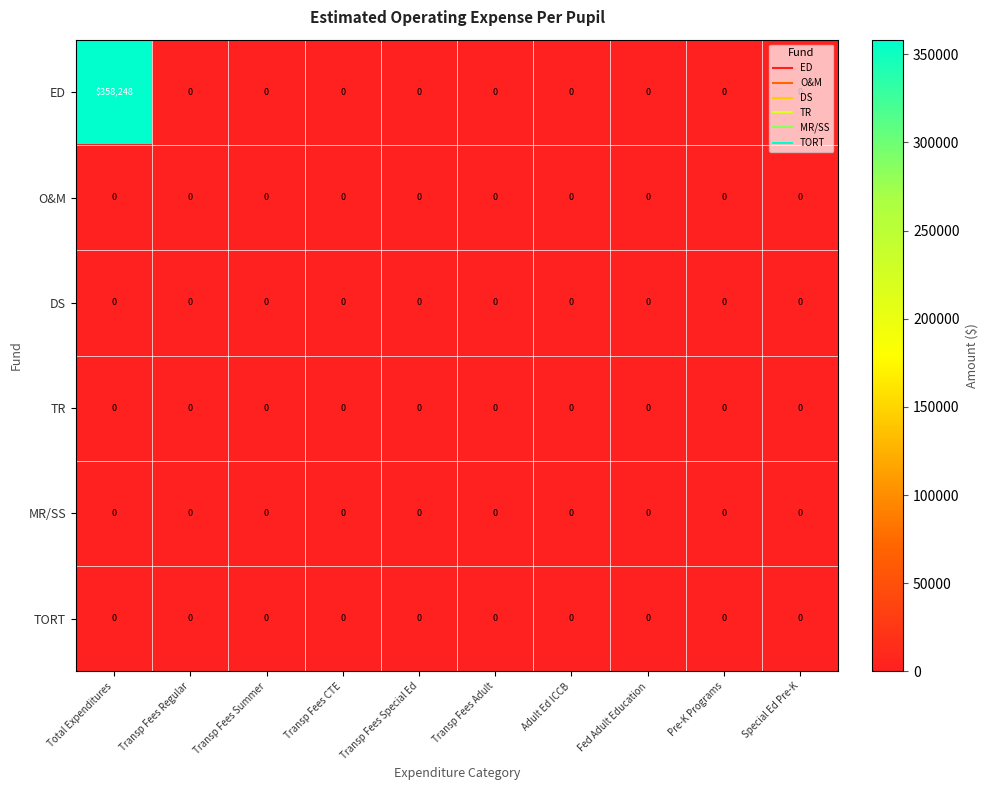

Between Total Expenditures and Transp Fees Summer, which series saw the biggest shift?

ED